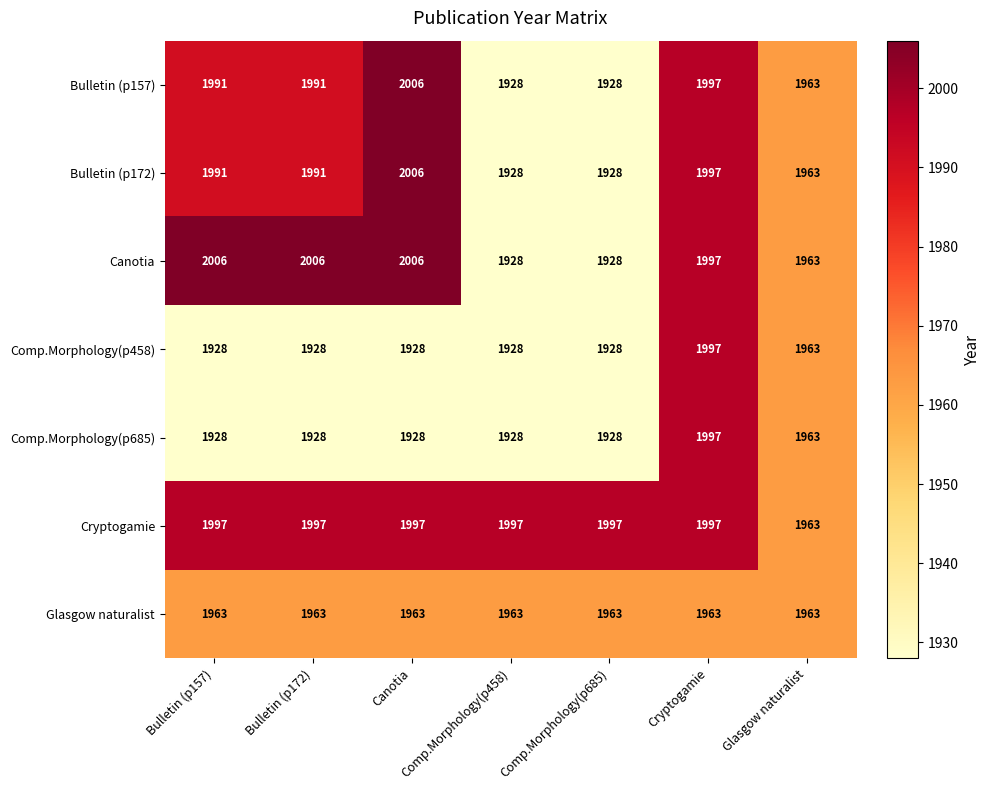

Where is Comp.Morphology(p458) nearest to the value 1962?

Glasgow naturalist